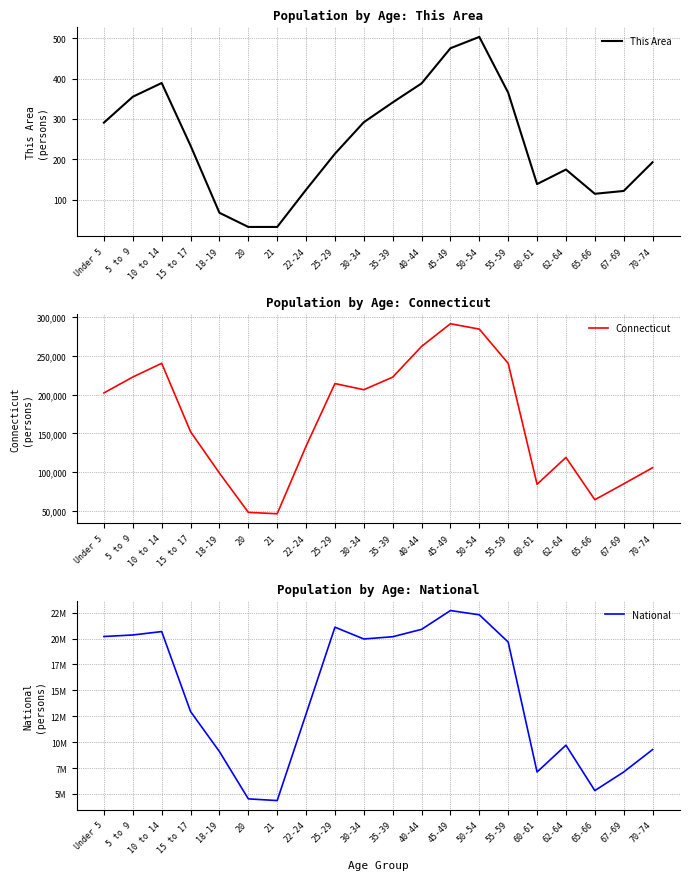

Where does the Connecticut series first go above 202106?

5 to 9